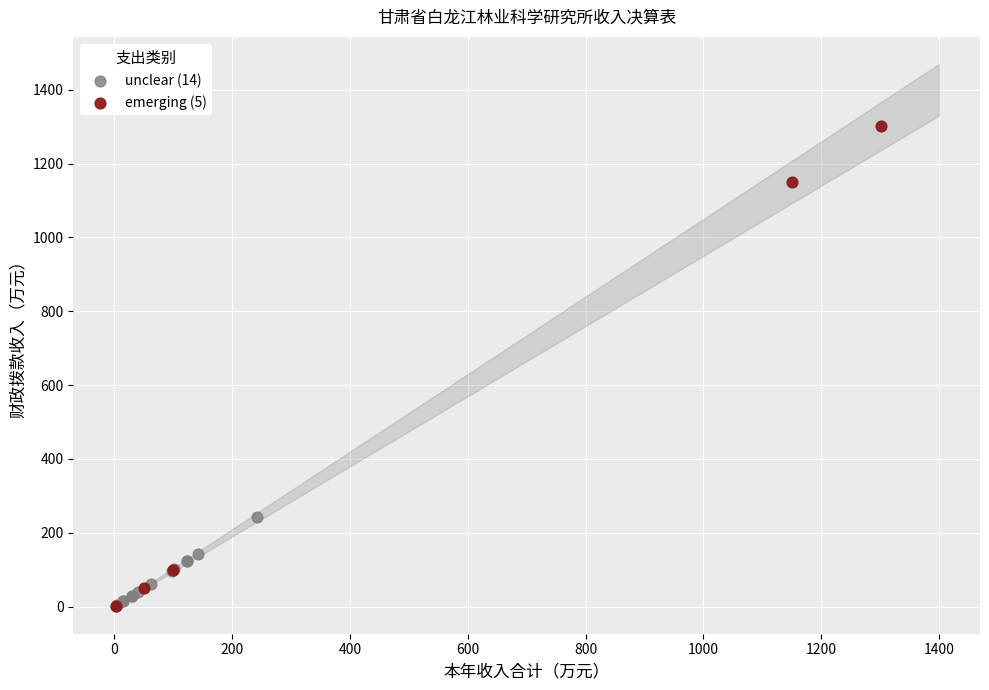

What are all the series names shown in the legend?

unclear (14), emerging (5)